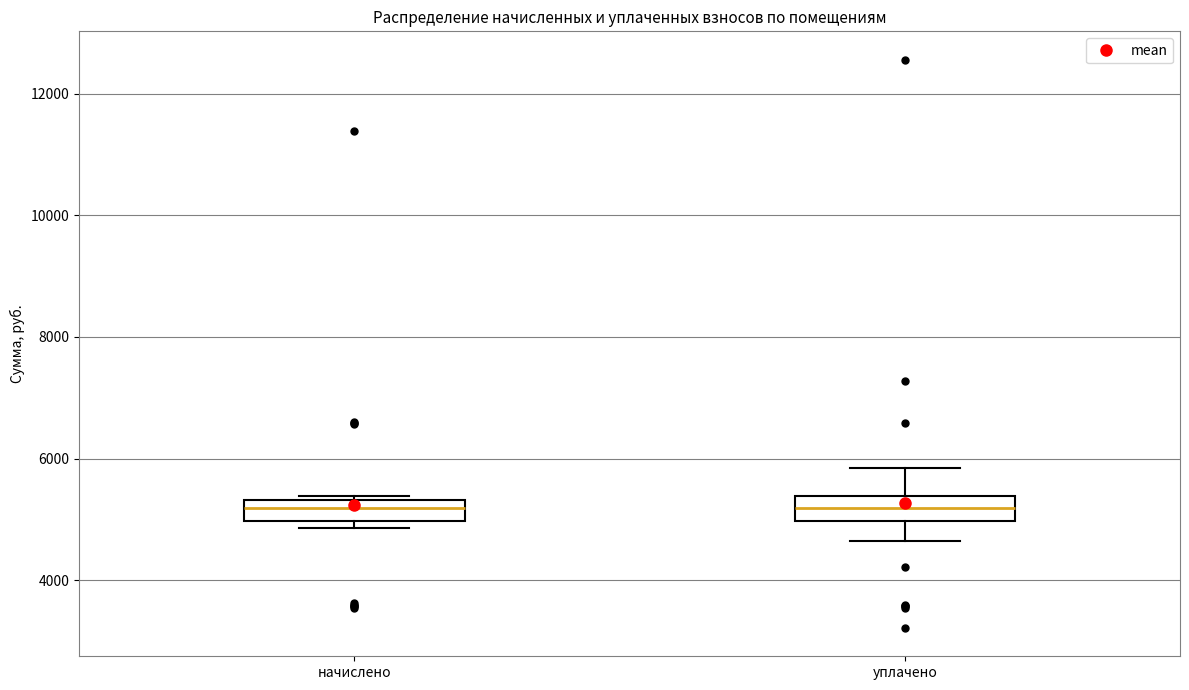

Reading left to right, read every box against the y-axis: the position of its median line, the range the box covers, and the ends of its whiskers. The values are not printed on the chart, so give them approximately, as read against the axis.

начислено: median 5200, box 5000 to 5400, whiskers 4800 to 5400 (just above the box's upper edge)
уплачено: median 5200, box 5000 to 5400, whiskers 4600 to 5800